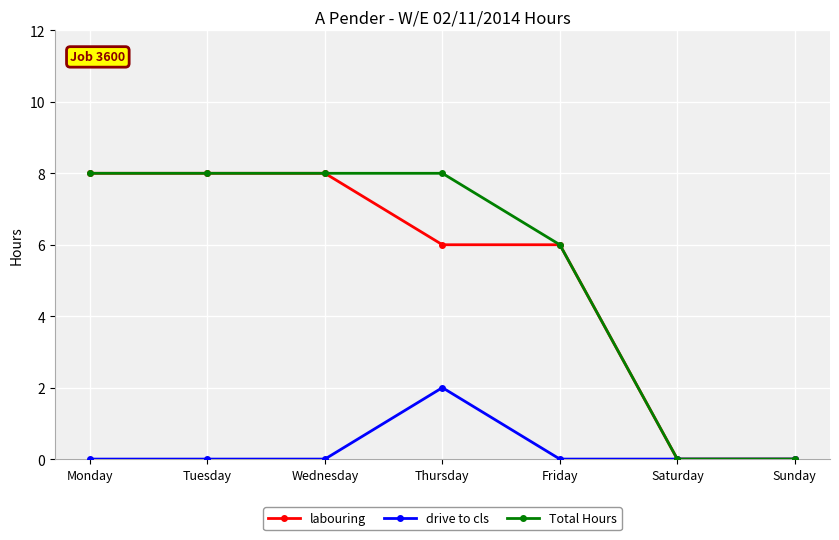

At which label does drive to cls reach its peak?

Thursday